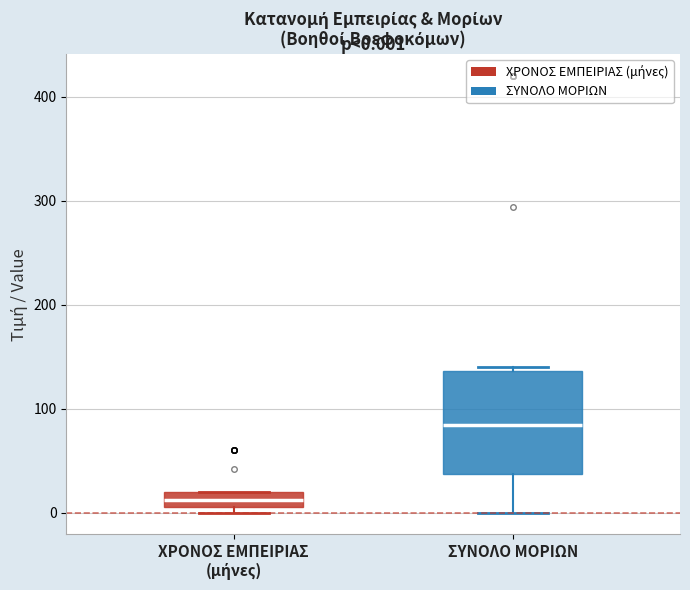

Which box has the highest median line?

ΣΥΝΟΛΟ ΜΟΡΙΩΝ